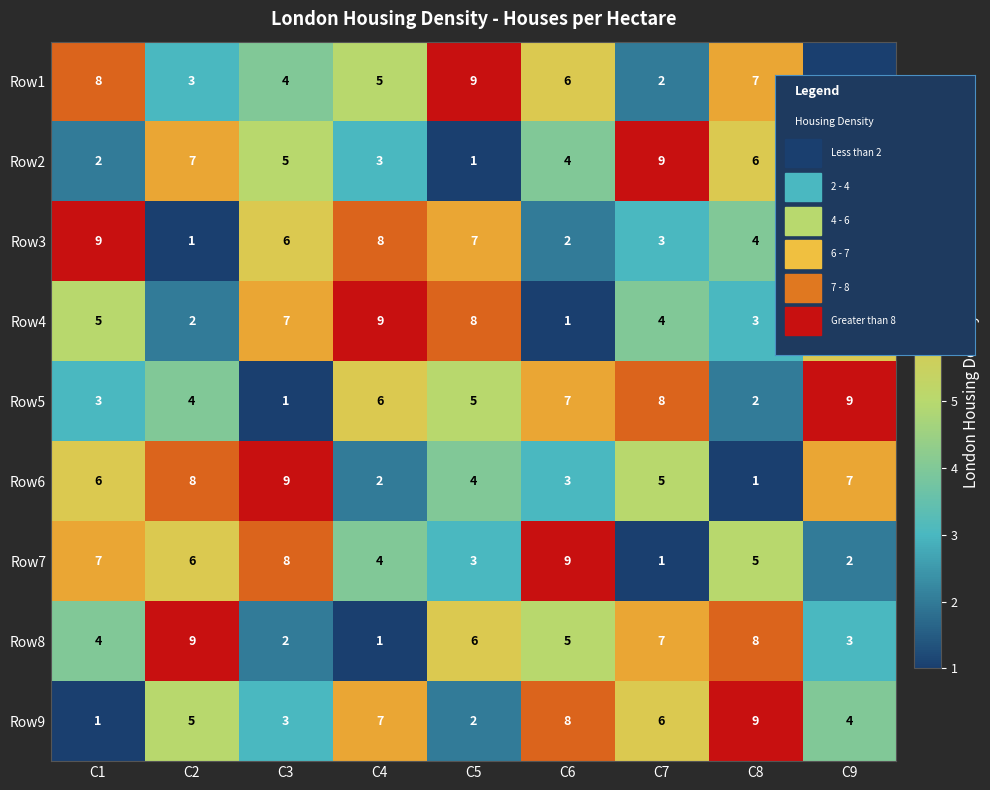

What is the highest value of the Row7 series?

9